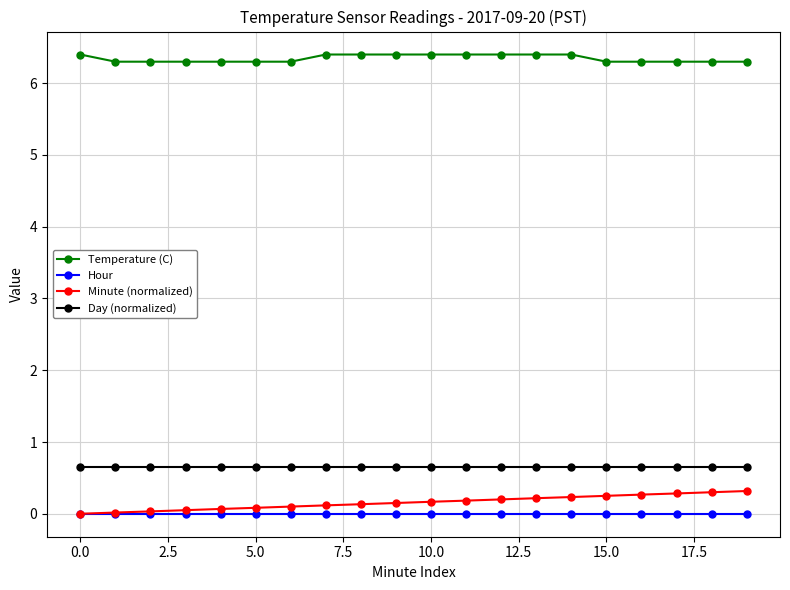

What is the value of the Day (normalized) point at the 8th from the left?

0.6